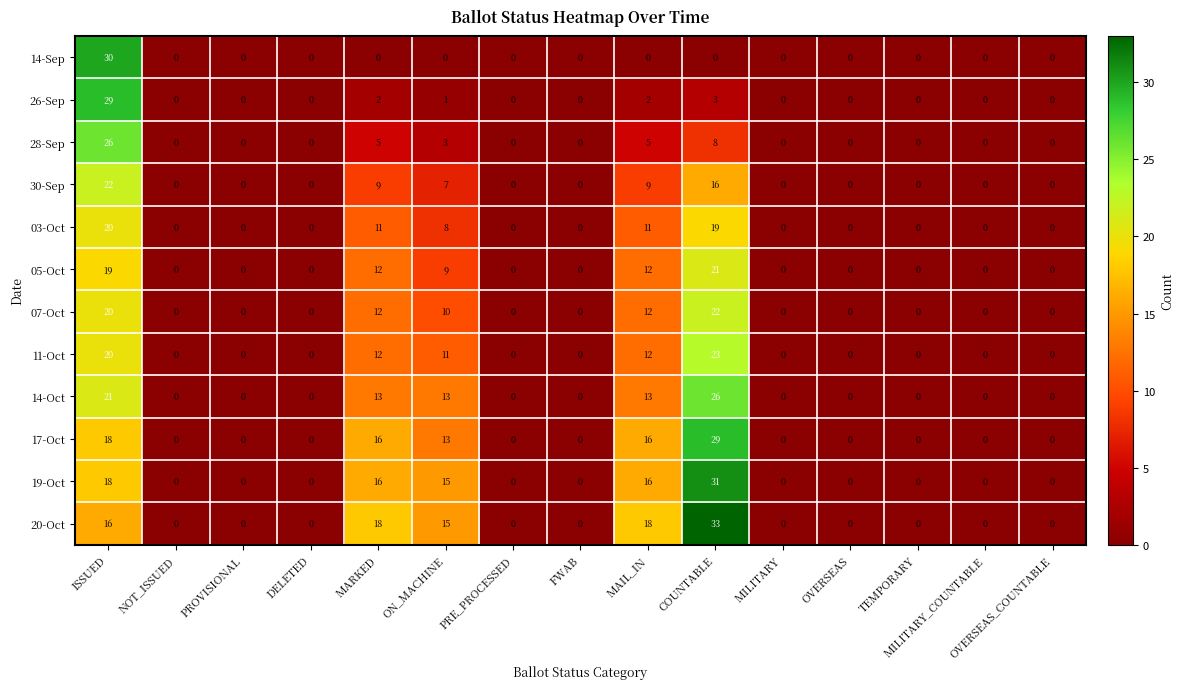

What value does the 26-Sep series have at ISSUED, to the nearest 5?

30